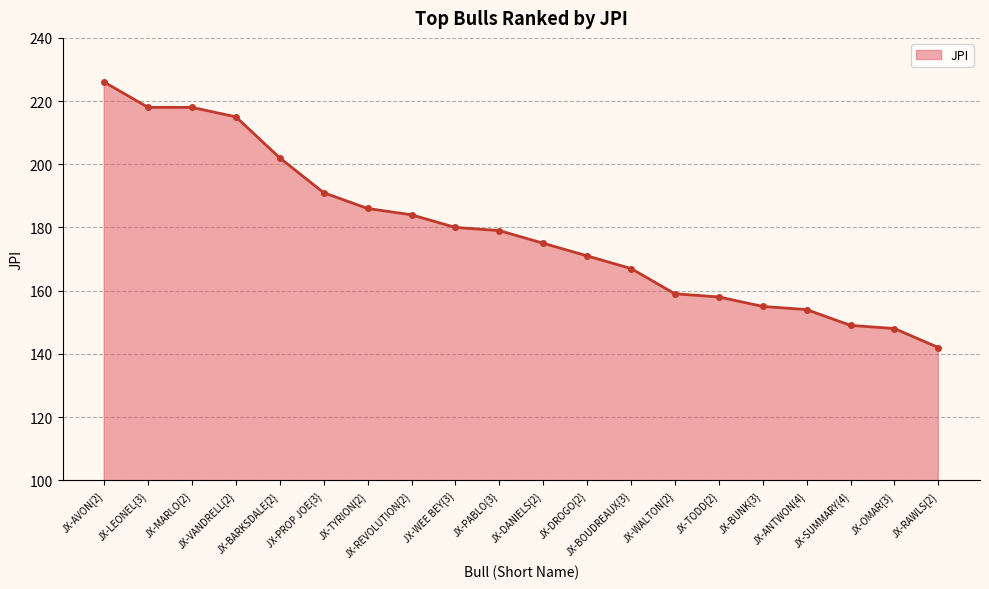

What is the average value?

179